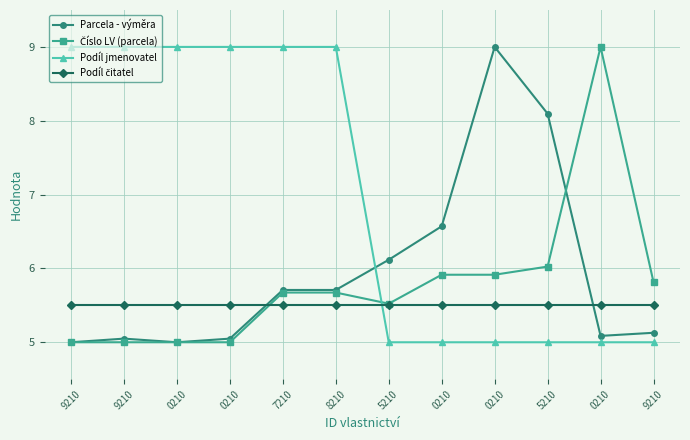

What is the total value across all series at 5210?

22.1